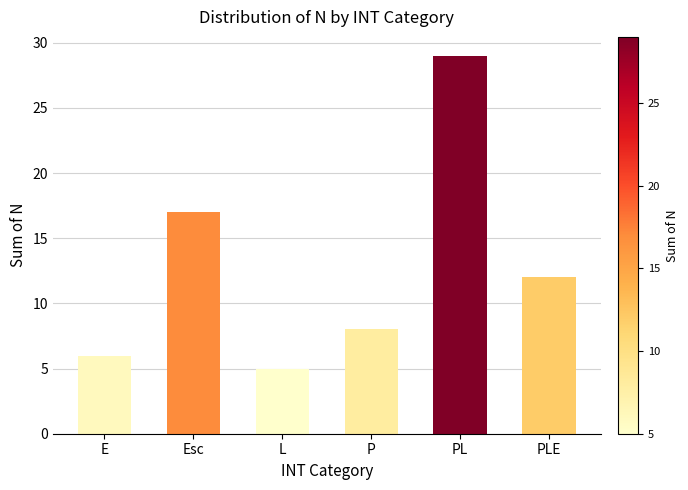

Reading left to right, list all the values displayed in this chart.

6	17	5	8	29	12